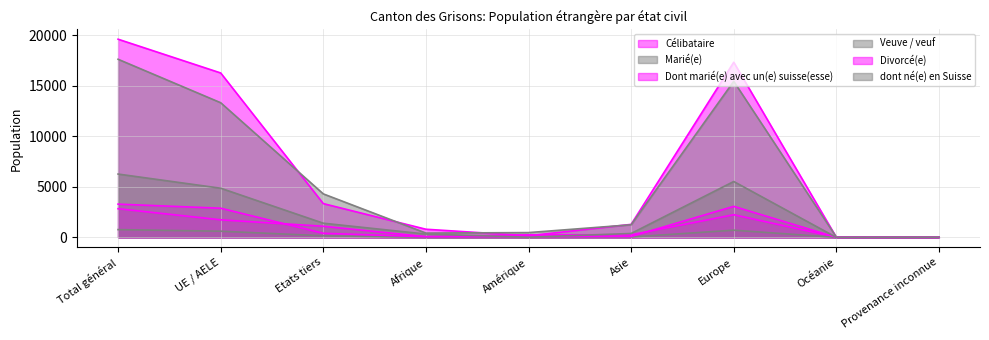

Is the value of Dont marié(e) avec un(e) suisse(esse) at UE / AELE greater than the value of Divorcé(e) at Océanie?

Yes